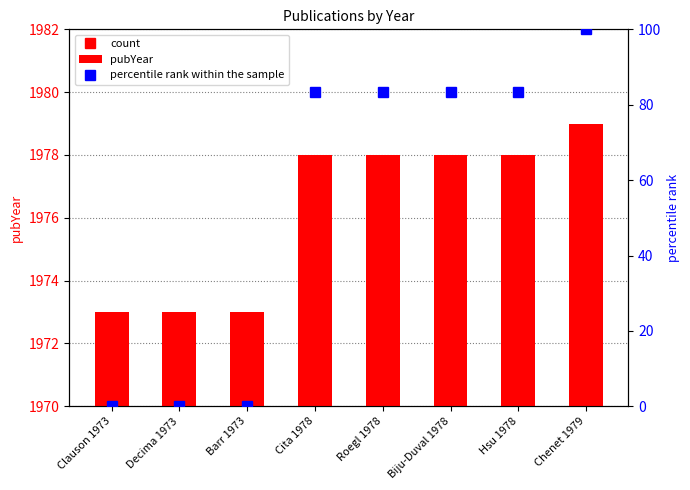

The pubYear series shows 1973.0 at Clauson 1973. True or false?

True